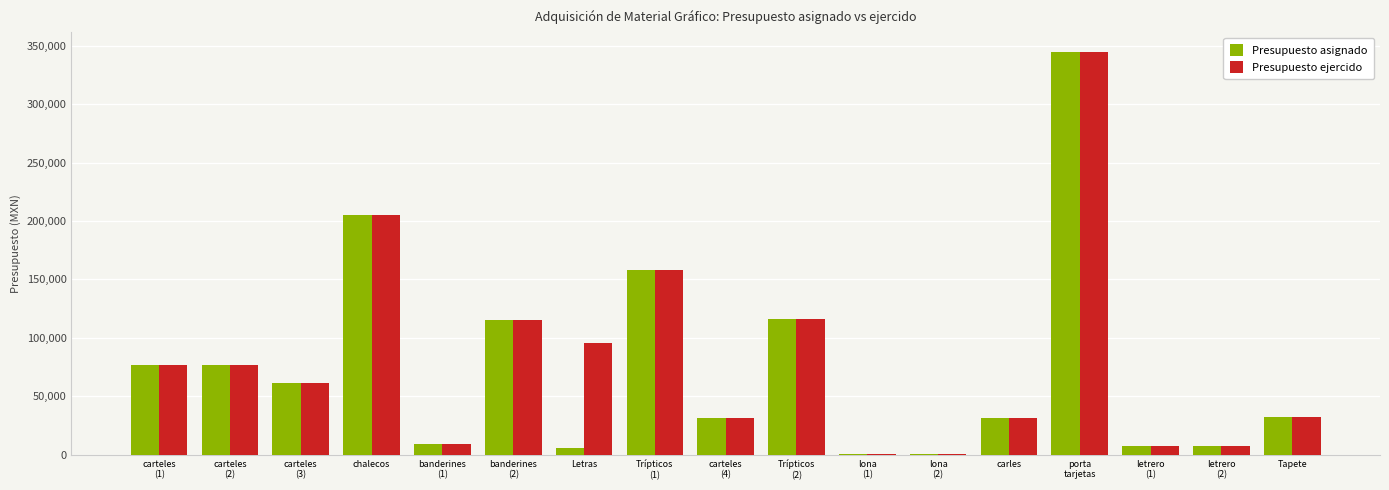

What is the approximate value of Presupuesto asignado at carles?

31668.0